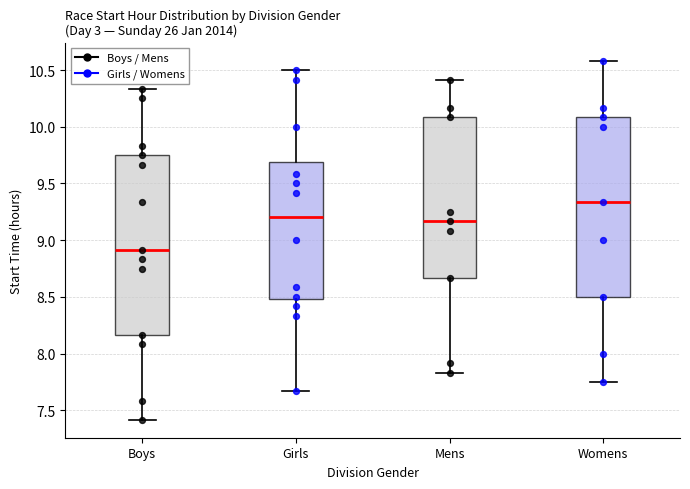

Which box has the highest median line?

Womens